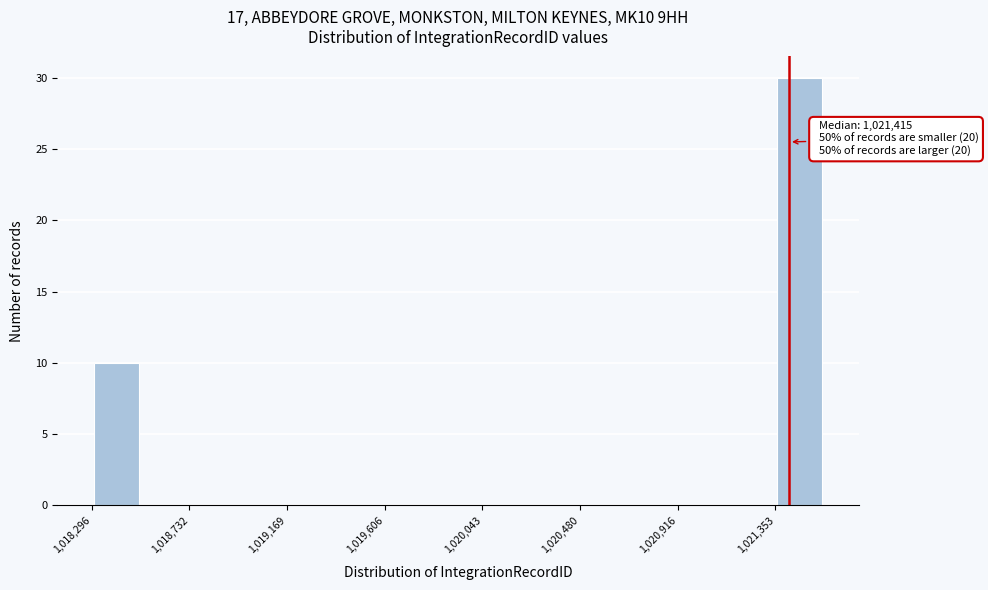

Which range on the x-axis has the tallest bar?

1021350 to 1021550